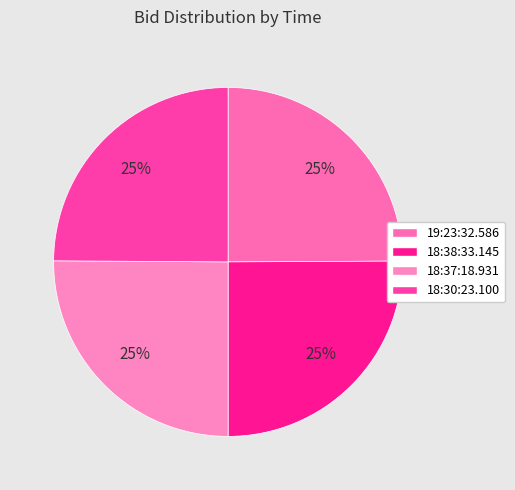

What is the smallest slice in the pie chart?

18:30:23.100